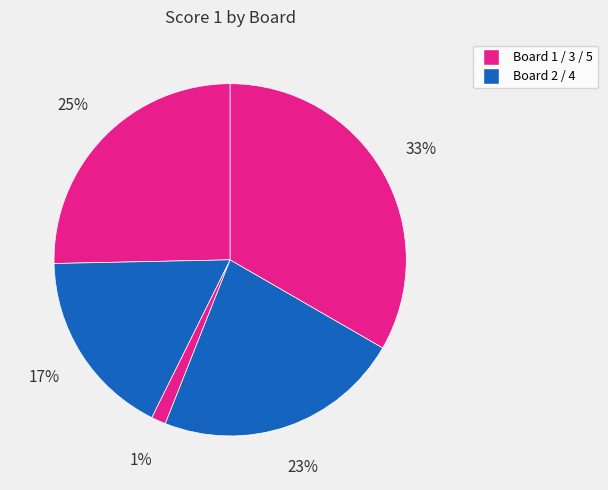

Rank the categories by value from highest to lowest.

Board 5, Board 1, Board 4, Board 2, Board 3